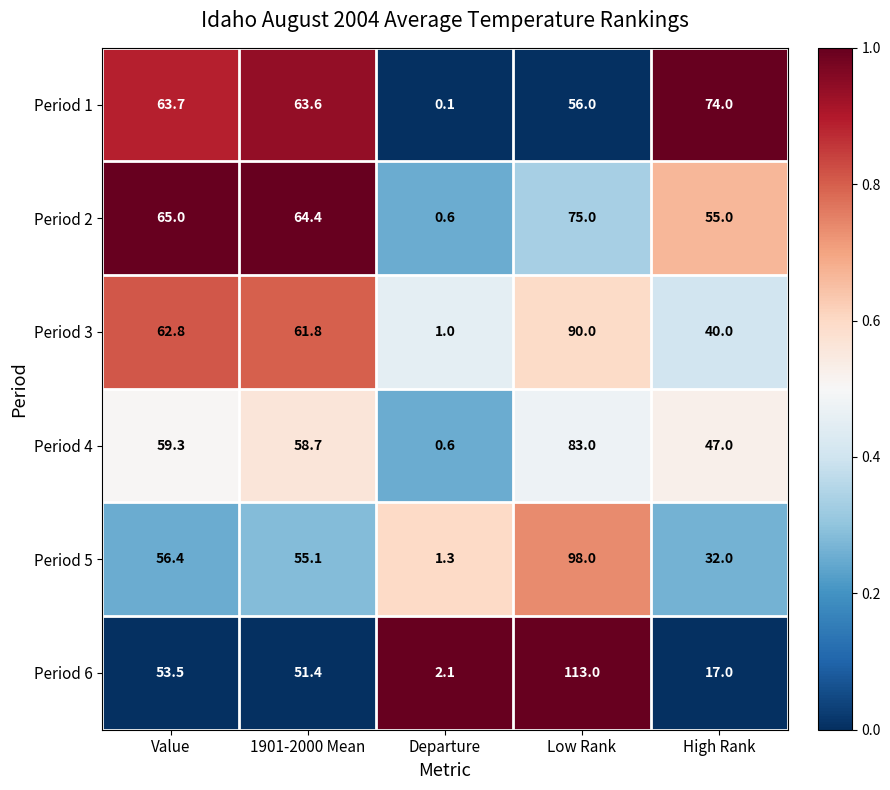

What is the difference between the maximum and minimum values in the Period 1 series?

73.9